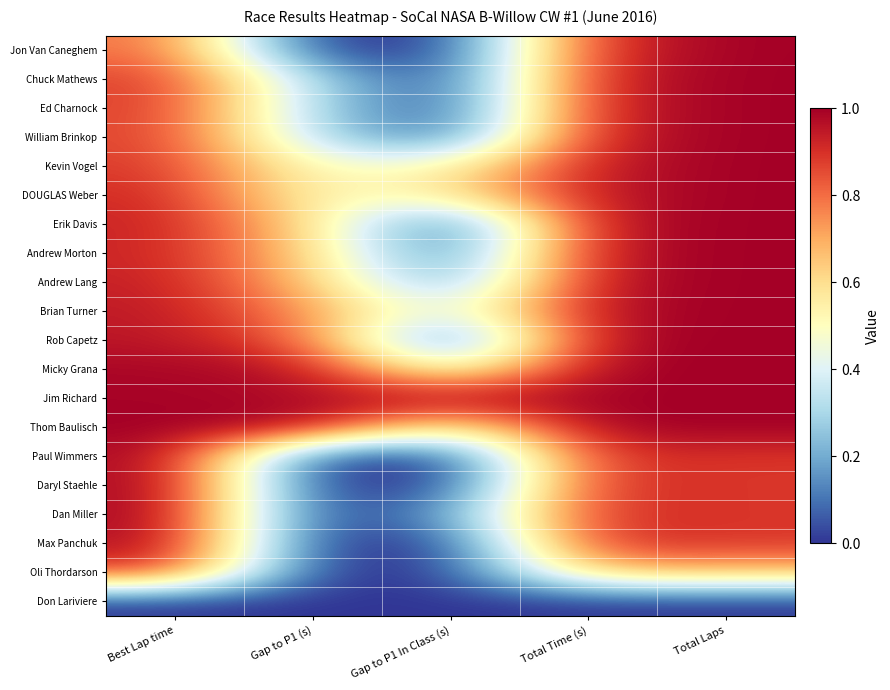

Reading left to right, what are all the values shown in this chart?

Jon Van Caneghem: Best Lap time=0.8	Gap to P1 (s)=0.0	Gap to P1 In Class (s)=0.0	Total Time (s)=0.9	Total Laps=1.0
Chuck Mathews: Best Lap time=0.9	Gap to P1 (s)=0.3	Gap to P1 In Class (s)=0.0	Total Time (s)=0.9	Total Laps=1.0
Ed Charnock: Best Lap time=0.9	Gap to P1 (s)=0.3	Gap to P1 In Class (s)=0.0	Total Time (s)=0.9	Total Laps=1.0
William Brinkop: Best Lap time=0.9	Gap to P1 (s)=0.3	Gap to P1 In Class (s)=0.1	Total Time (s)=0.9	Total Laps=1.0
Kevin Vogel: Best Lap time=0.9	Gap to P1 (s)=0.5	Gap to P1 In Class (s)=0.5	Total Time (s)=0.9	Total Laps=1.0
DOUGLAS Weber: Best Lap time=0.9	Gap to P1 (s)=0.5	Gap to P1 In Class (s)=0.6	Total Time (s)=1.0	Total Laps=1.0
Erik Davis: Best Lap time=0.9	Gap to P1 (s)=0.6	Gap to P1 In Class (s)=0.0	Total Time (s)=1.0	Total Laps=1.0
Andrew Morton: Best Lap time=0.9	Gap to P1 (s)=0.6	Gap to P1 In Class (s)=0.0	Total Time (s)=1.0	Total Laps=1.0
Andrew Lang: Best Lap time=0.9	Gap to P1 (s)=0.7	Gap to P1 In Class (s)=0.1	Total Time (s)=1.0	Total Laps=1.0
Brian Turner: Best Lap time=0.9	Gap to P1 (s)=0.7	Gap to P1 In Class (s)=0.4	Total Time (s)=1.0	Total Laps=1.0
Rob Capetz: Best Lap time=1.0	Gap to P1 (s)=0.8	Gap to P1 In Class (s)=0.0	Total Time (s)=1.0	Total Laps=1.0
Micky Grana: Best Lap time=1.0	Gap to P1 (s)=1.0	Gap to P1 In Class (s)=0.4	Total Time (s)=1.0	Total Laps=1.0
Jim Richard: Best Lap time=1.0	Gap to P1 (s)=1.0	Gap to P1 In Class (s)=1.0	Total Time (s)=1.0	Total Laps=1.0
Thom Baulisch: Best Lap time=1.0	Gap to P1 (s)=1.0	Gap to P1 In Class (s)=0.5	Total Time (s)=1.0	Total Laps=1.0
Paul Wimmers: Best Lap time=1.0	Gap to P1 (s)=0.0	Gap to P1 In Class (s)=0.0	Total Time (s)=0.9	Total Laps=0.9
Daryl Staehle: Best Lap time=1.0	Gap to P1 (s)=0.0	Gap to P1 In Class (s)=0.0	Total Time (s)=0.9	Total Laps=0.9
Dan Miller: Best Lap time=1.0	Gap to P1 (s)=0.0	Gap to P1 In Class (s)=0.2	Total Time (s)=0.9	Total Laps=0.9
Max Panchuk: Best Lap time=1.0	Gap to P1 (s)=0.0	Gap to P1 In Class (s)=0.0	Total Time (s)=0.9	Total Laps=0.9
Oli Thordarson: Best Lap time=0.9	Gap to P1 (s)=0.0	Gap to P1 In Class (s)=0.0	Total Time (s)=0.7	Total Laps=0.7
Don Lariviere: Best Lap time=0.0	Gap to P1 (s)=0.0	Gap to P1 In Class (s)=0.0	Total Time (s)=0.0	Total Laps=0.0